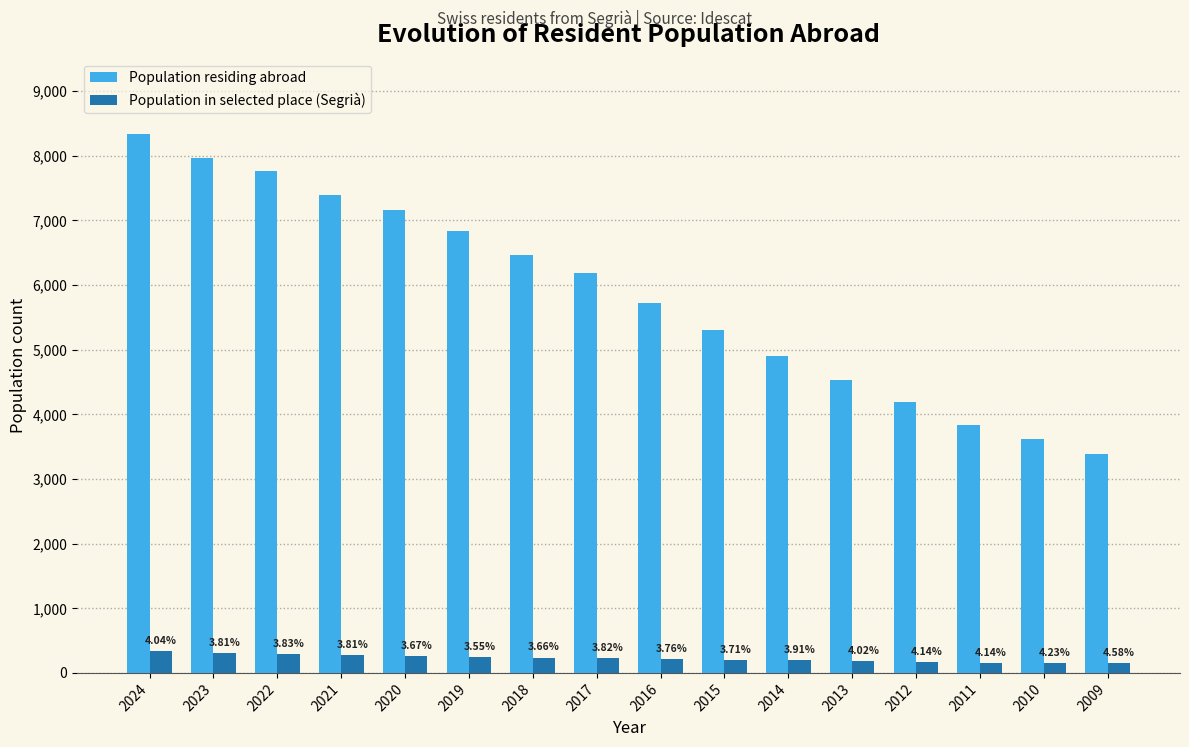

How many groups of bars are there?

16